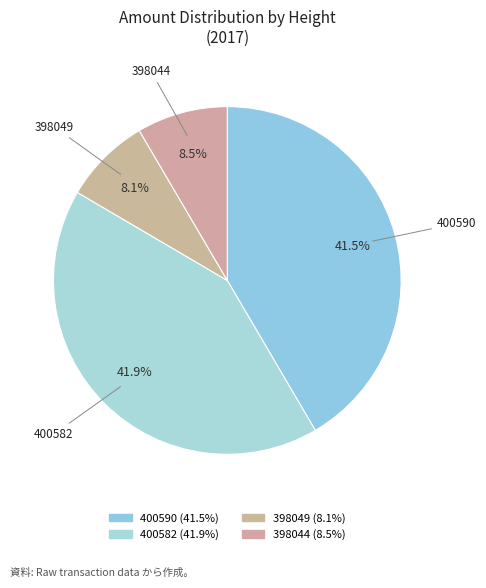

What is the ratio of the value at 400582 to the value at 400590?

1.0